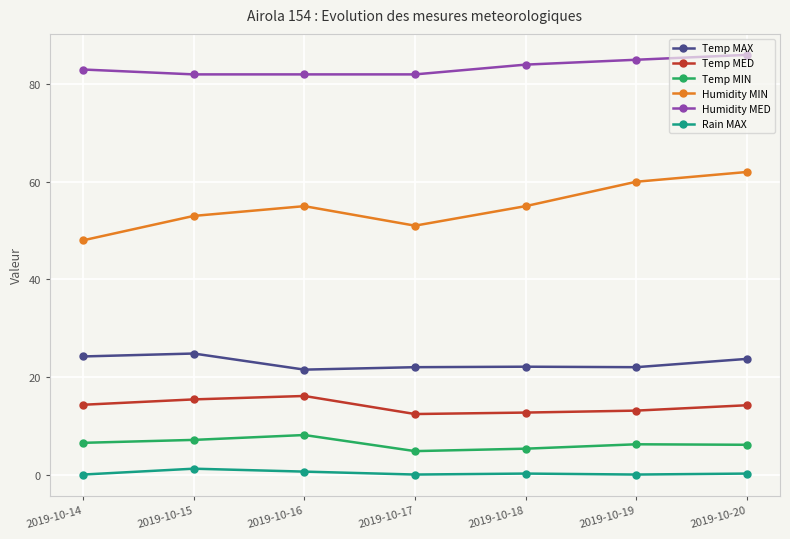

What is the spread (max minus min) of values at 2019-10-14?

83.0